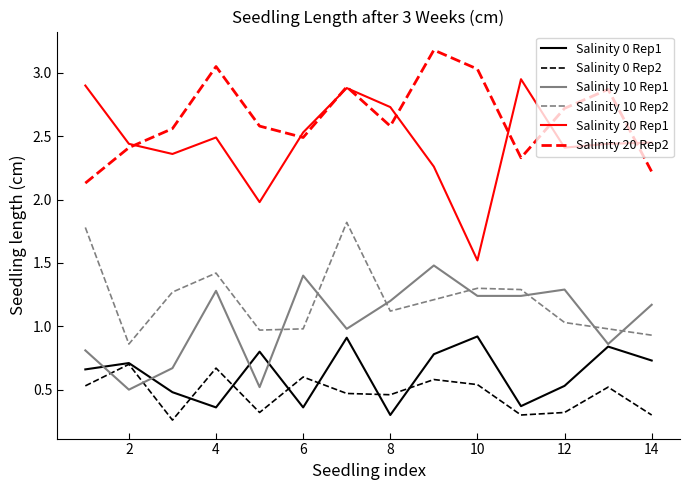

Which series has the largest range (max minus min)?

Salinity 20 Rep1